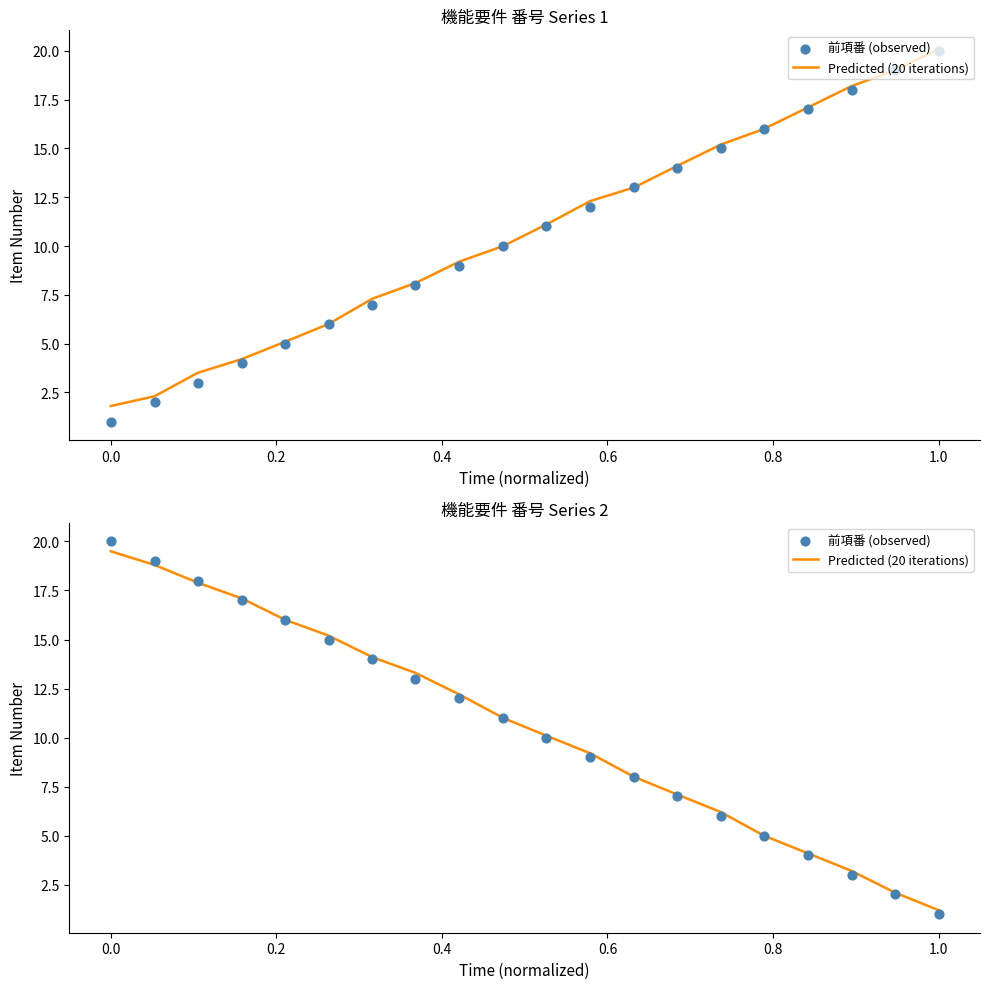

What are all the series names shown in the legend?

Predicted (20 iterations), 前項番 (observed)